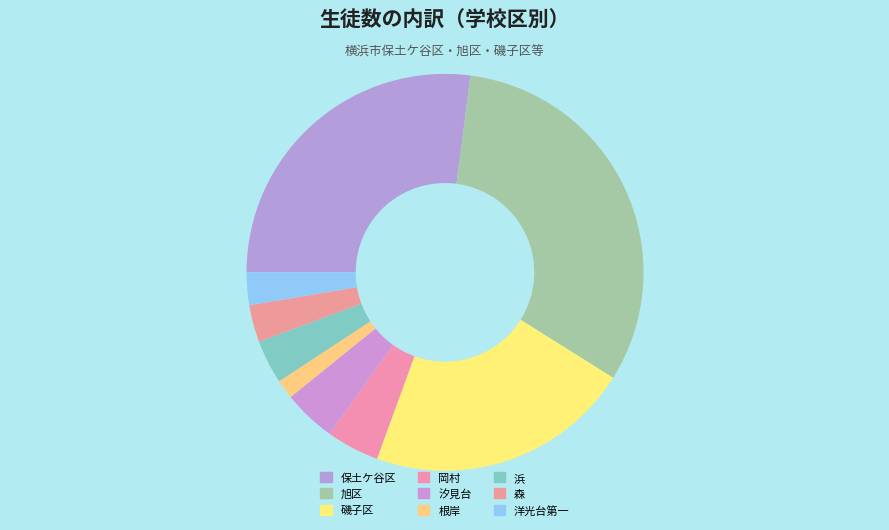

To the nearest percent, what portion does 保土ケ谷区 represent?

27%